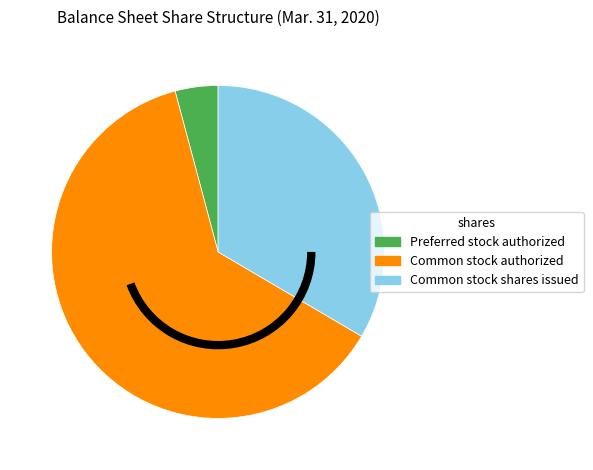

How many segments does this pie chart have?

3